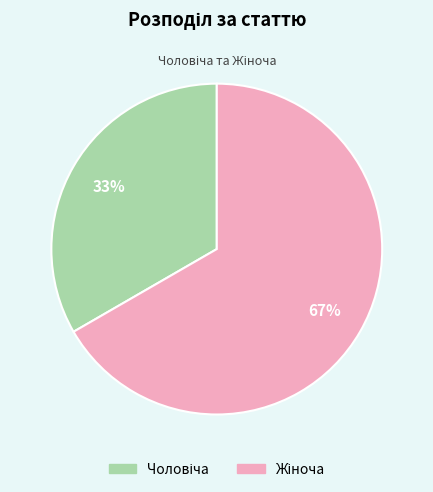

To the nearest percent, what is the average slice percentage?

50%